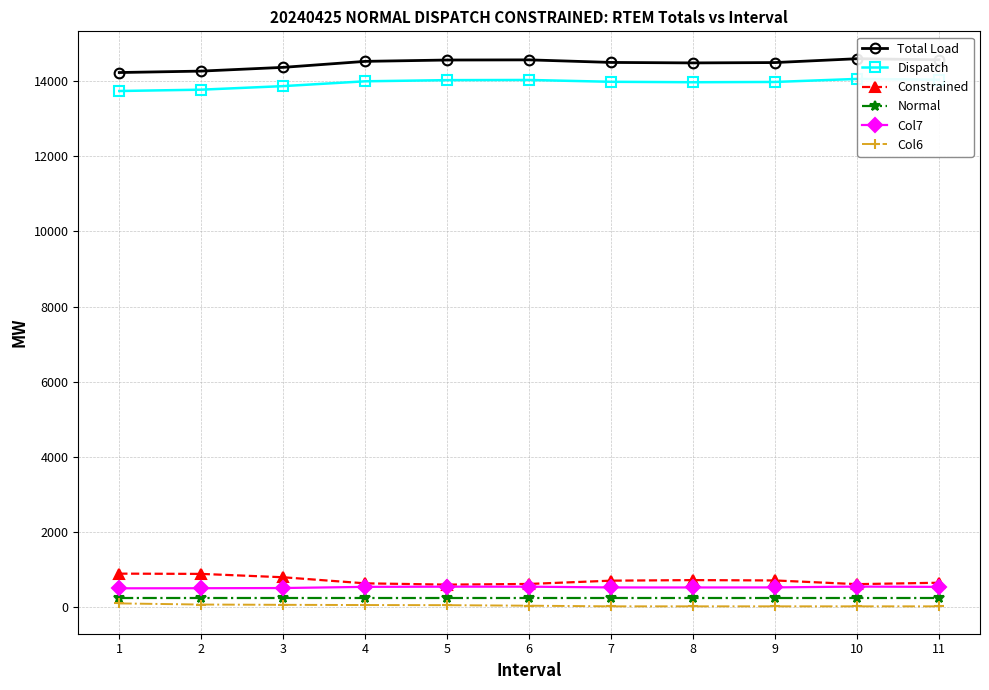

Read the Constrained value at 7.

696.2